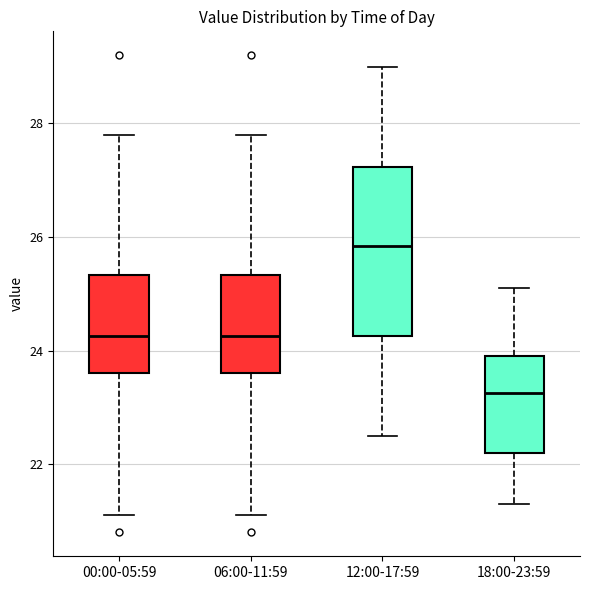

Where does the median line of the box for 12:00-17:59 sit on the y-axis? The values are not printed on the chart, so give them approximately, as read against the axis.

25.8